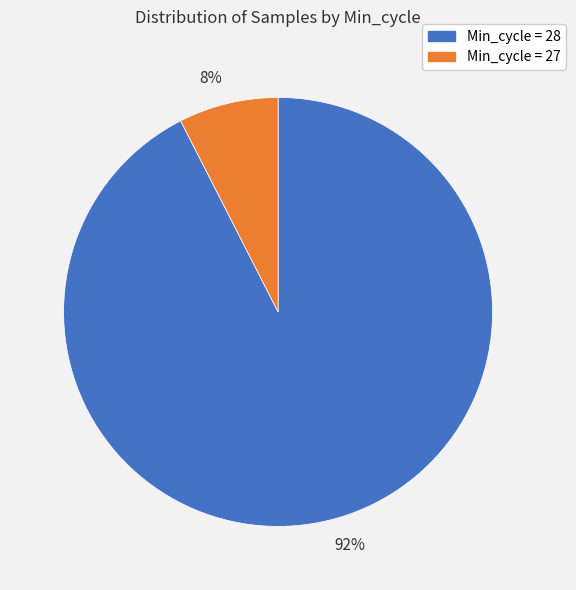

Is there a majority slice in this chart?

Yes